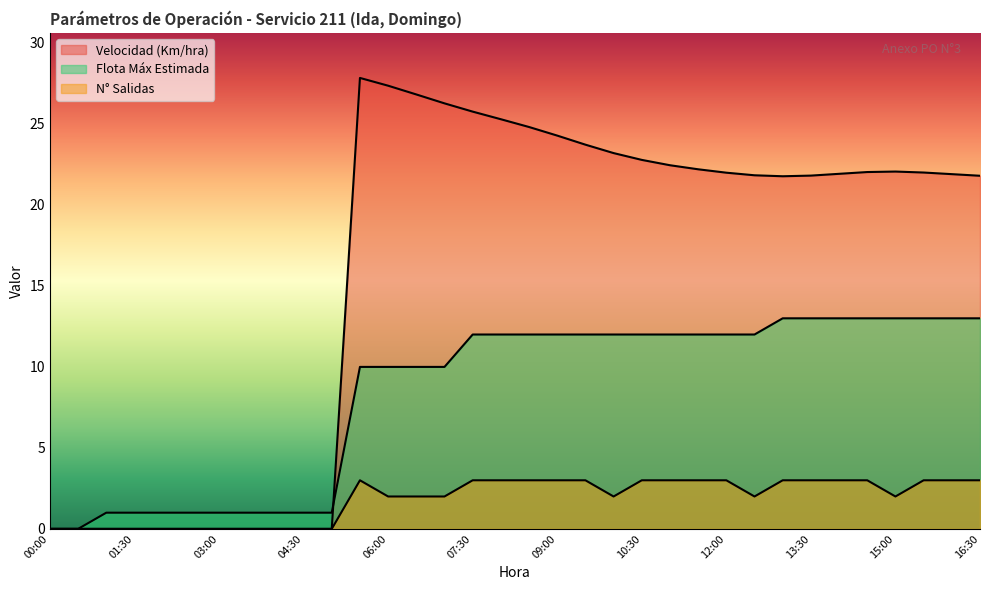

What position from the right is 02:00?

30